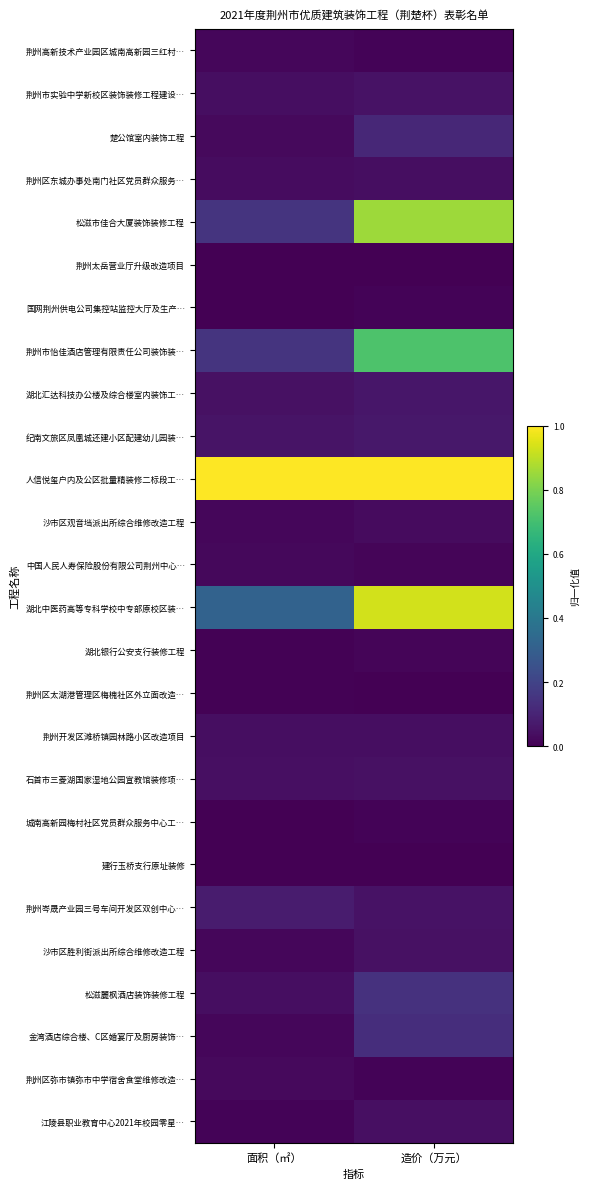

Which label corresponds to the smallest value in the chart?

面积（㎡）